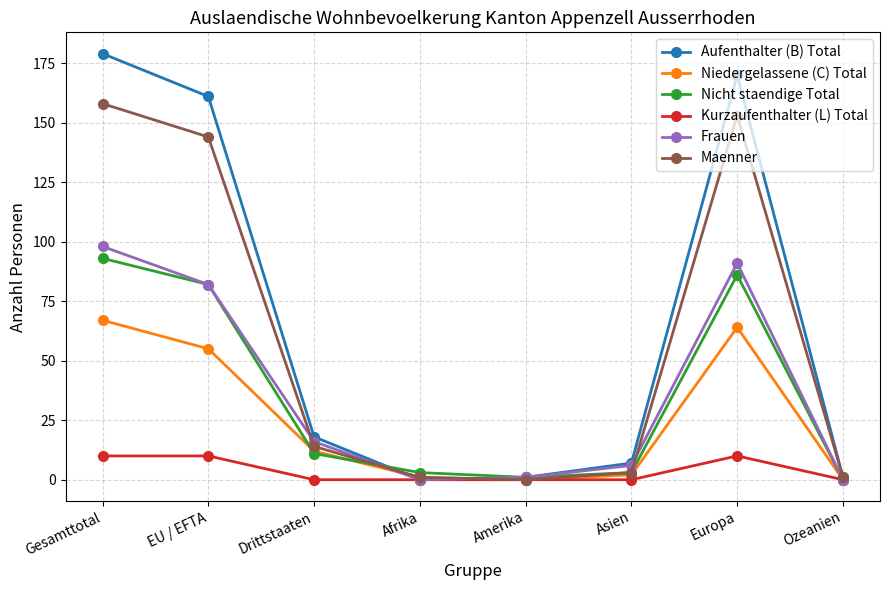

Between EU / EFTA and Amerika, which series saw the biggest shift?

Aufenthalter (B) Total